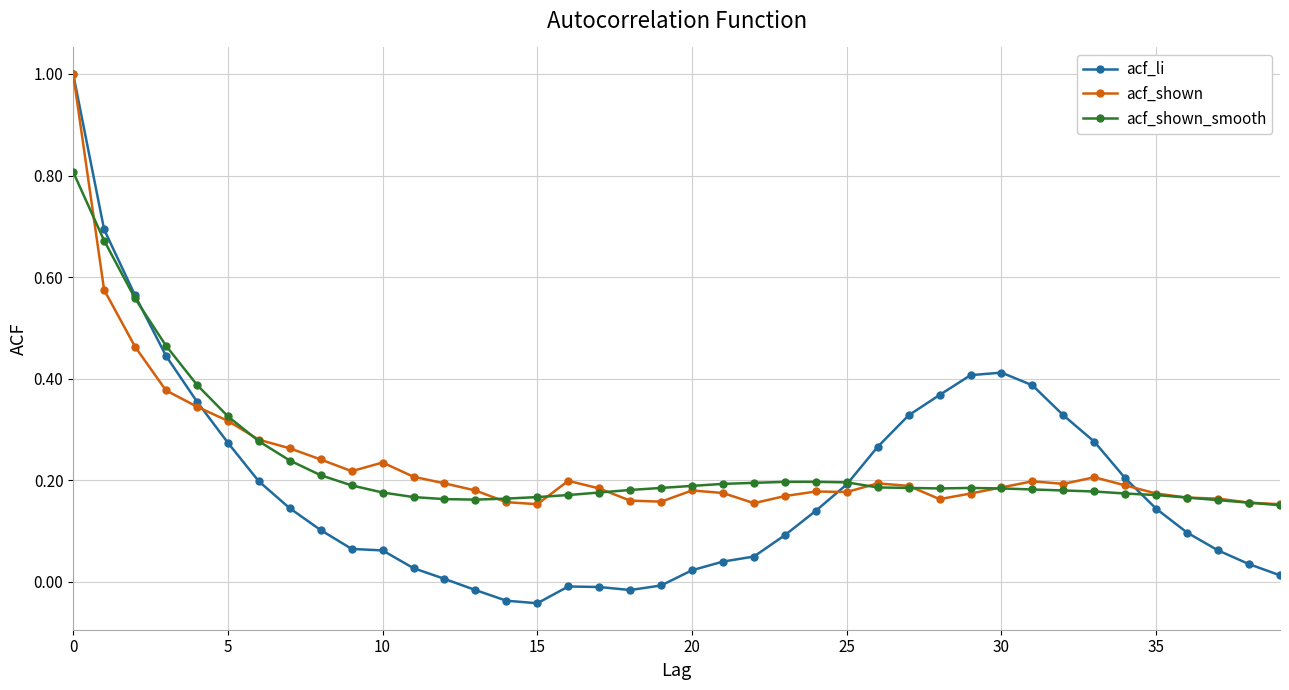

Which series has the widest spread of values?

acf_li